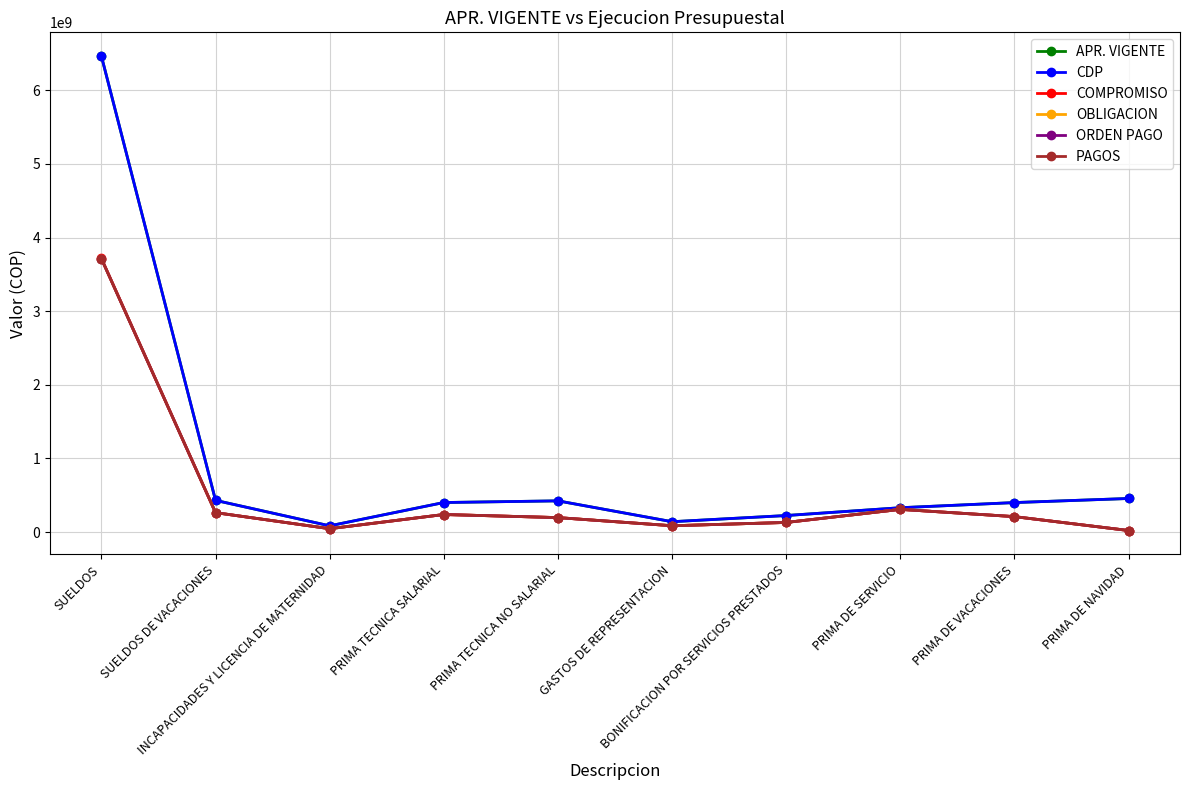

Which label corresponds to the smallest value in the chart?

PRIMA DE NAVIDAD